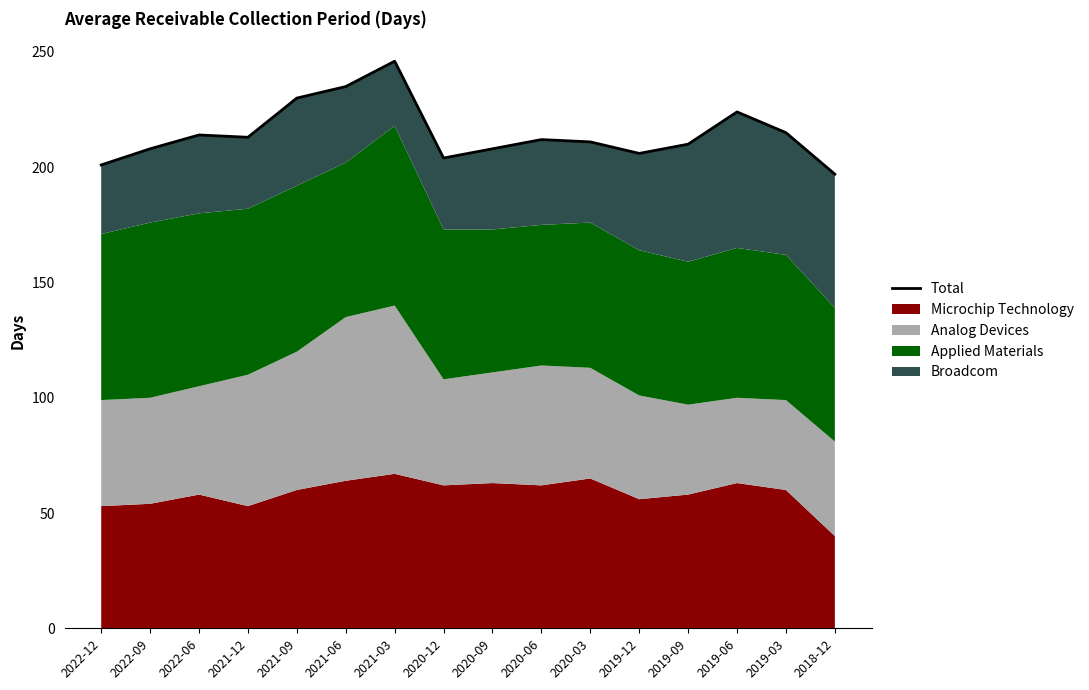

What is the difference between the values at 2021-06 and 2020-09?

27